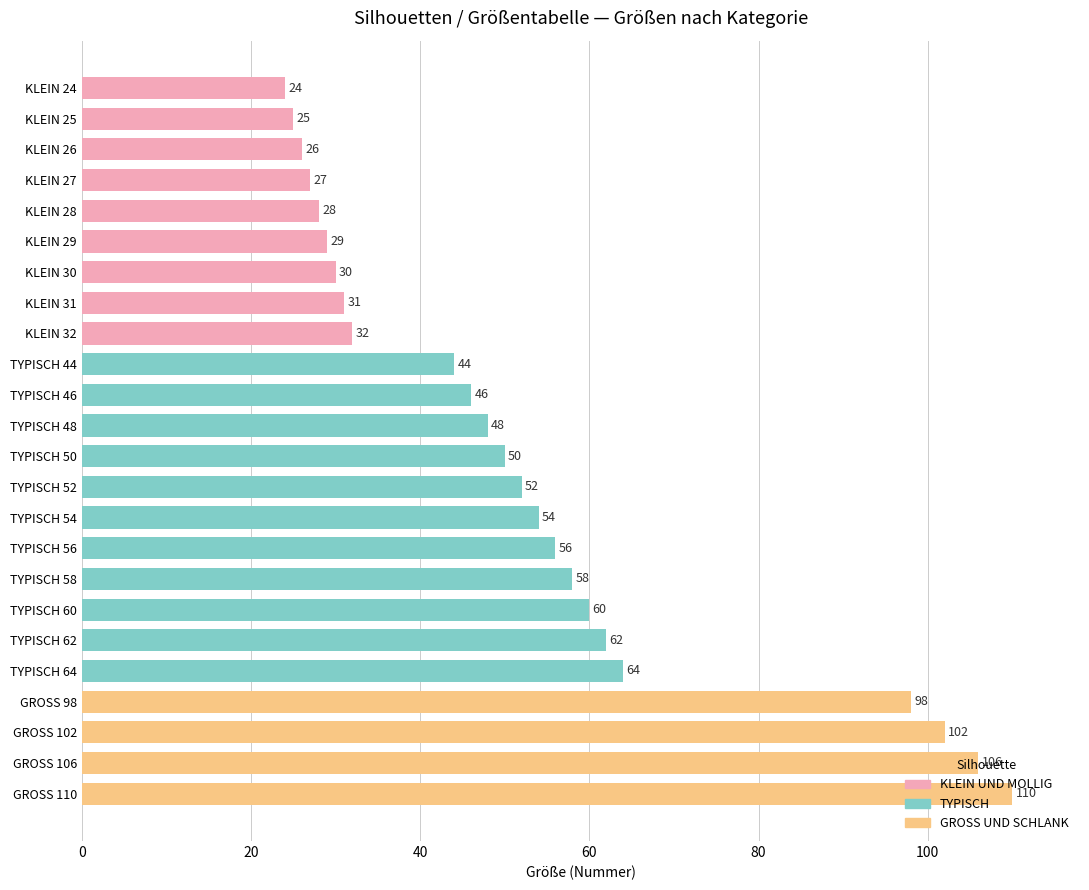

Which has a higher value, TYPISCH 60 or KLEIN 31?

TYPISCH 60